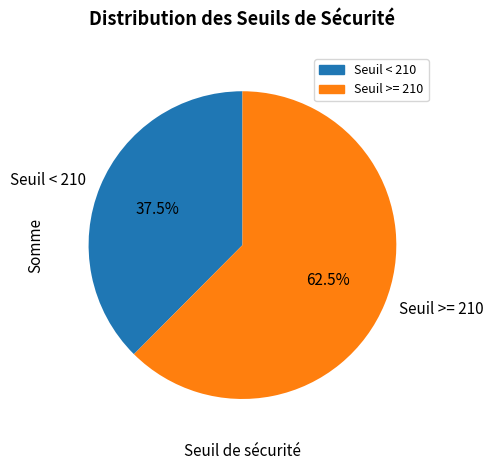

Between Seuil < 210 and Seuil >= 210, which is larger?

Seuil >= 210